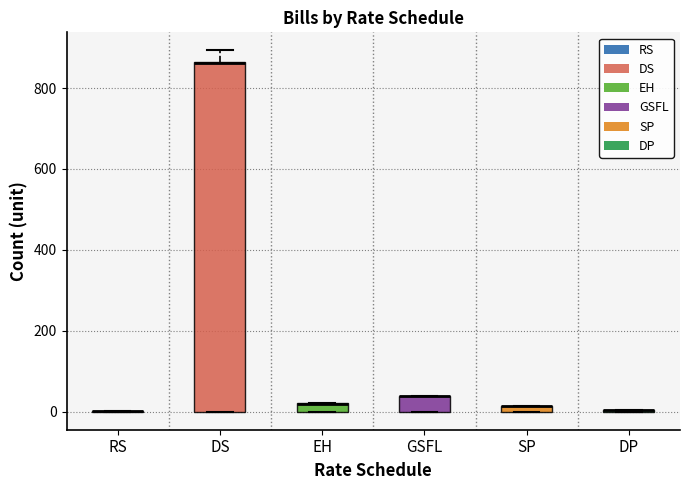

Which box is the tallest, from its lower edge to its upper edge?

DS